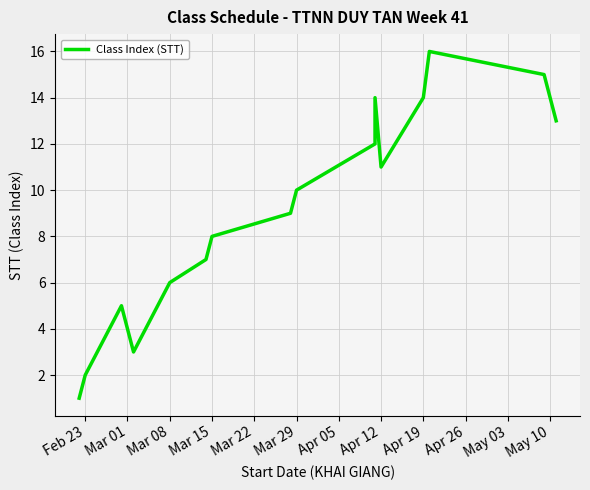

True or false: the data shows 2 at Feb 23.

False